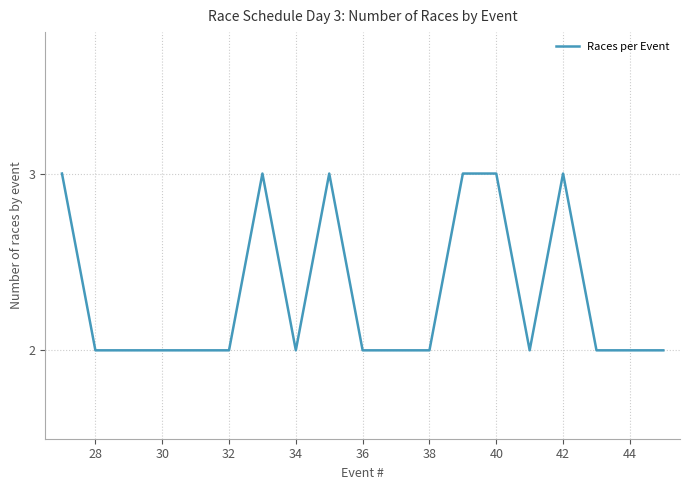

True or false: the data has more than 0 interior local peaks.

True